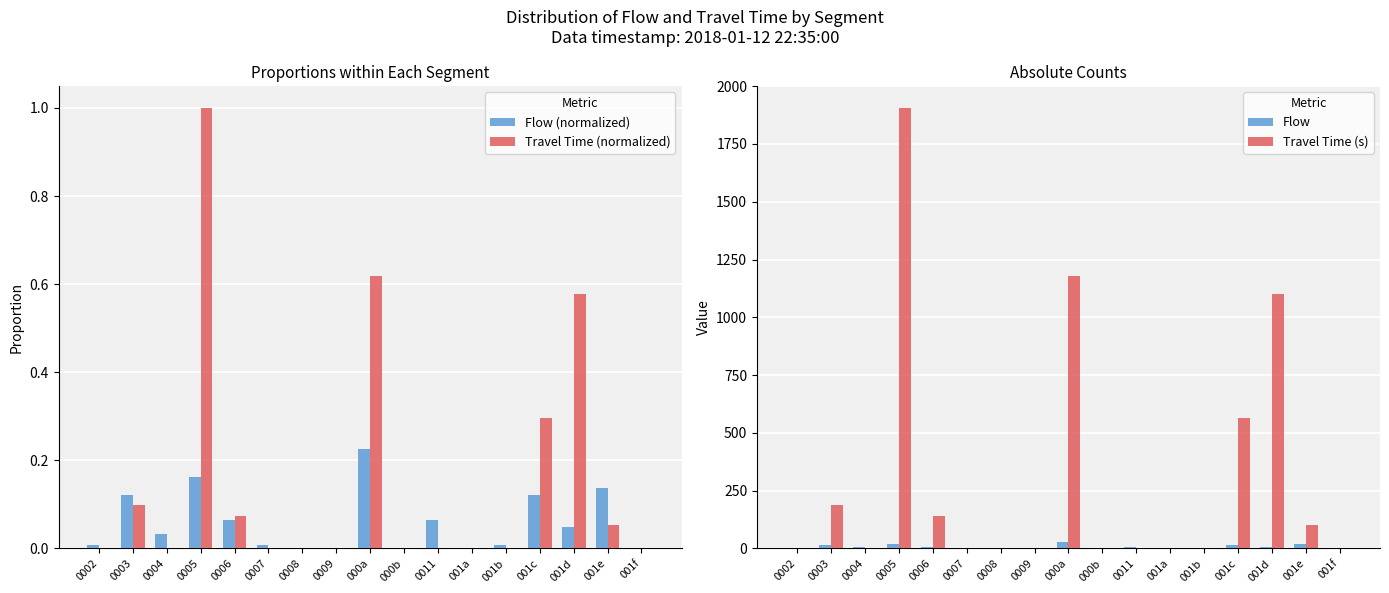

Rank the series by their maximum value, from highest to lowest.

Travel Time (s), Flow, Travel Time (normalized), Flow (normalized)